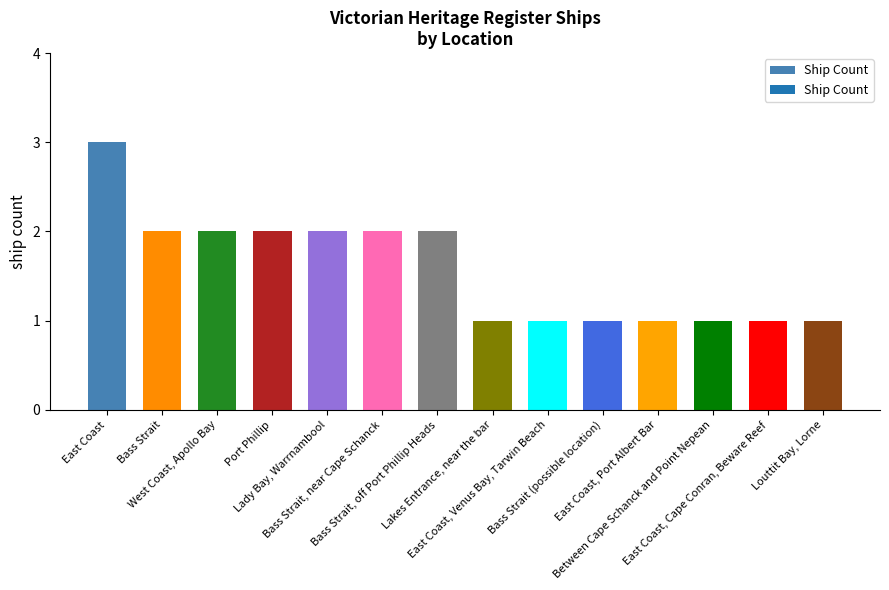

What is the label of the 6th bar from the right?

East Coast, Venus Bay, Tarwin Beach